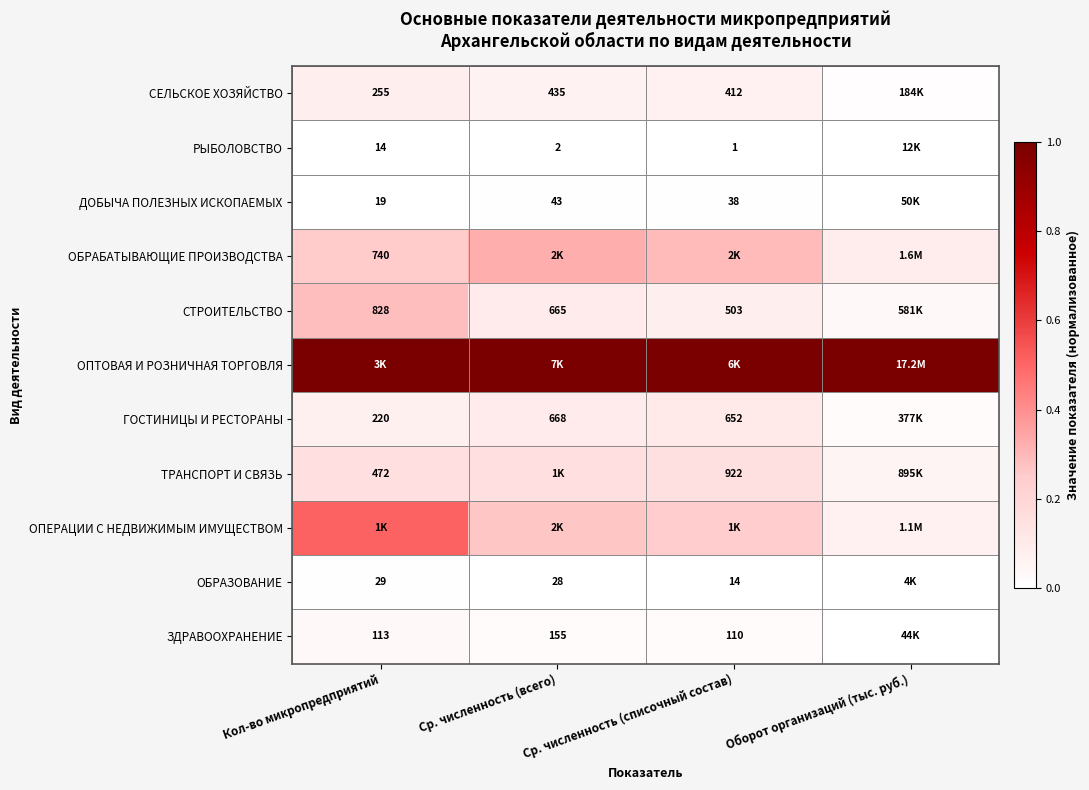

The ТРАНСПОРТ И СВЯЗЬ series shows 0.2 at Ср. численность (всего). True or false?

False